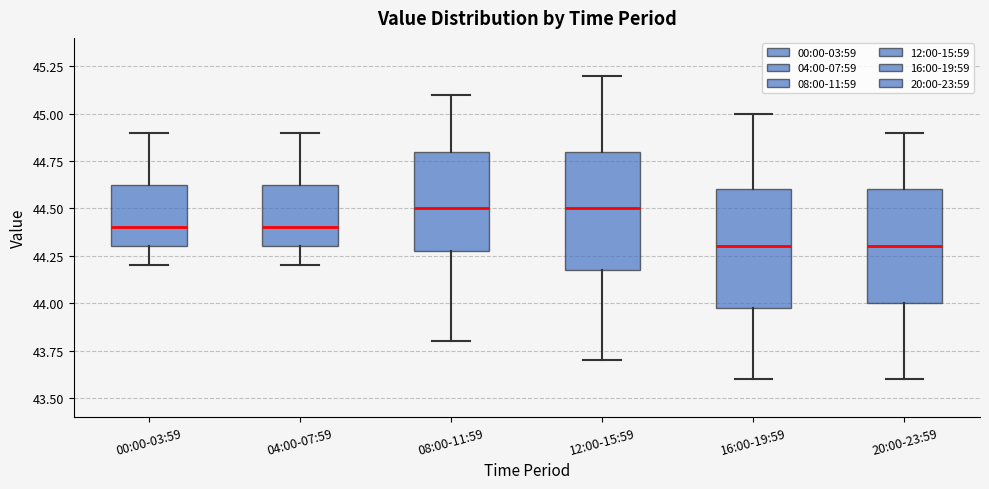

Reading left to right, read every box against the y-axis: the position of its median line, the range the box covers, and the ends of its whiskers. The values are not printed on the chart, so give them approximately, as read against the axis.

00:00-03:59: median 44.40, box 44.30 to 44.65, whiskers 44.20 to 44.90
04:00-07:59: median 44.40, box 44.30 to 44.65, whiskers 44.20 to 44.90
08:00-11:59: median 44.50, box 44.30 to 44.80, whiskers 43.80 to 45.10
12:00-15:59: median 44.50, box 44.20 to 44.80, whiskers 43.70 to 45.20
16:00-19:59: median 44.30, box 44.00 to 44.60, whiskers 43.60 to 45.00
20:00-23:59: median 44.30, box 44.00 to 44.60, whiskers 43.60 to 44.90